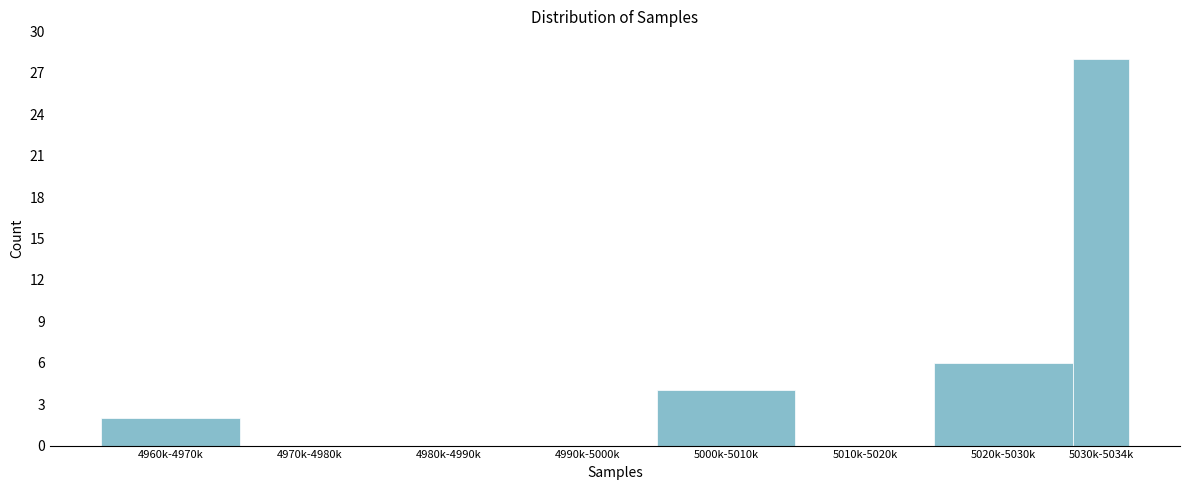

Reading right to left, list all the values displayed in this chart.

5030k-5034k=28	5020k-5030k=6	5010k-5020k=0	5000k-5010k=4	4990k-5000k=0	4980k-4990k=0	4970k-4980k=0	4960k-4970k=2